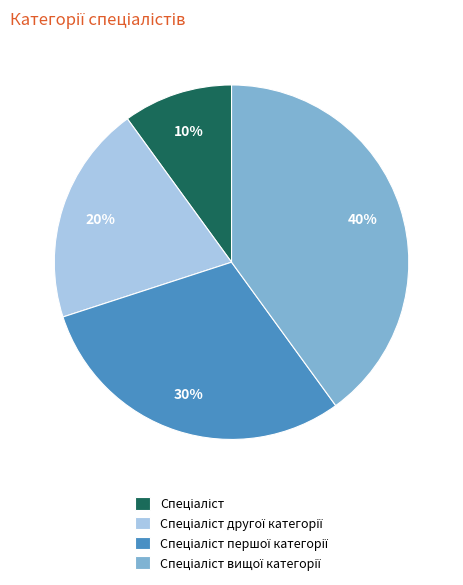

Is there a majority slice in this chart?

No